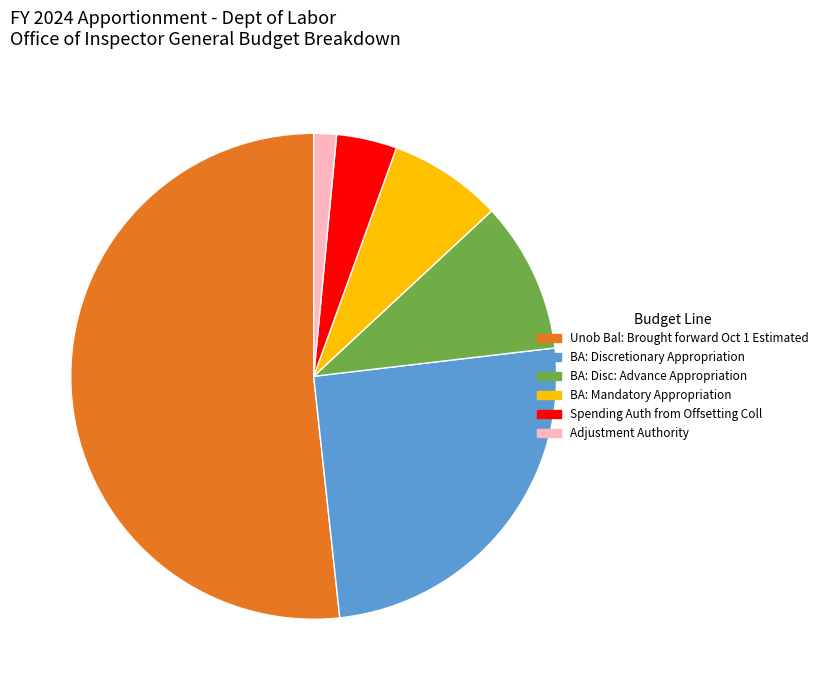

Does Unob Bal: Brought forward Oct 1 Estimated account for over 50% of the chart?

Yes